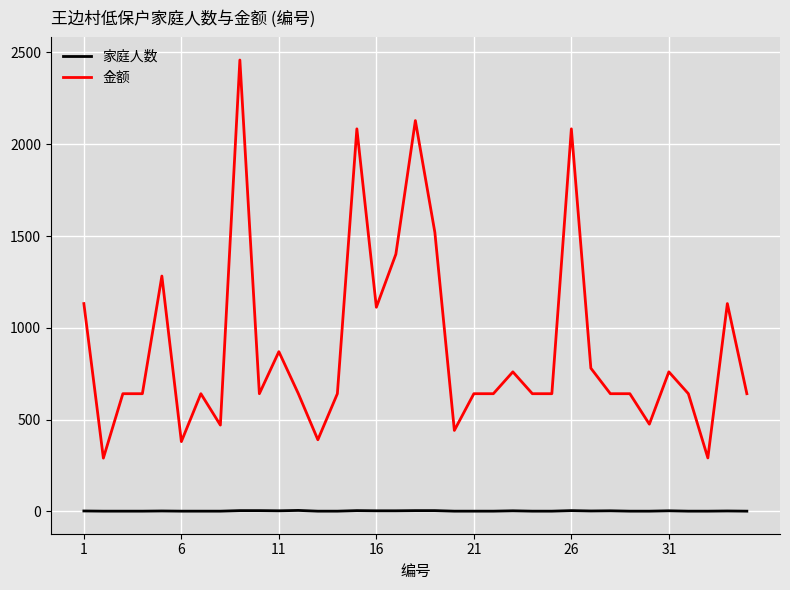

Which series has the largest total across all categories?

金额